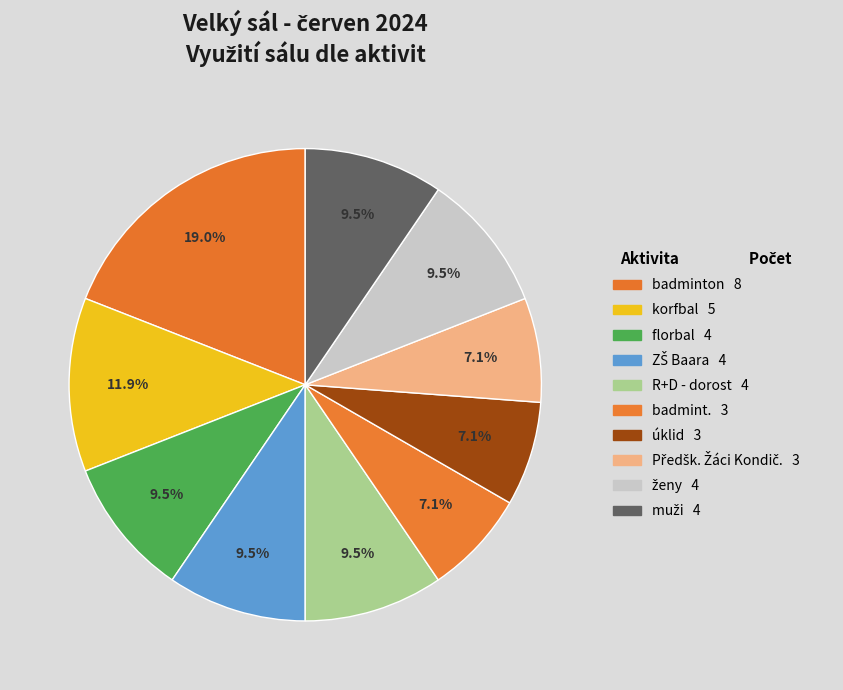

How many slices are in this pie chart?

10